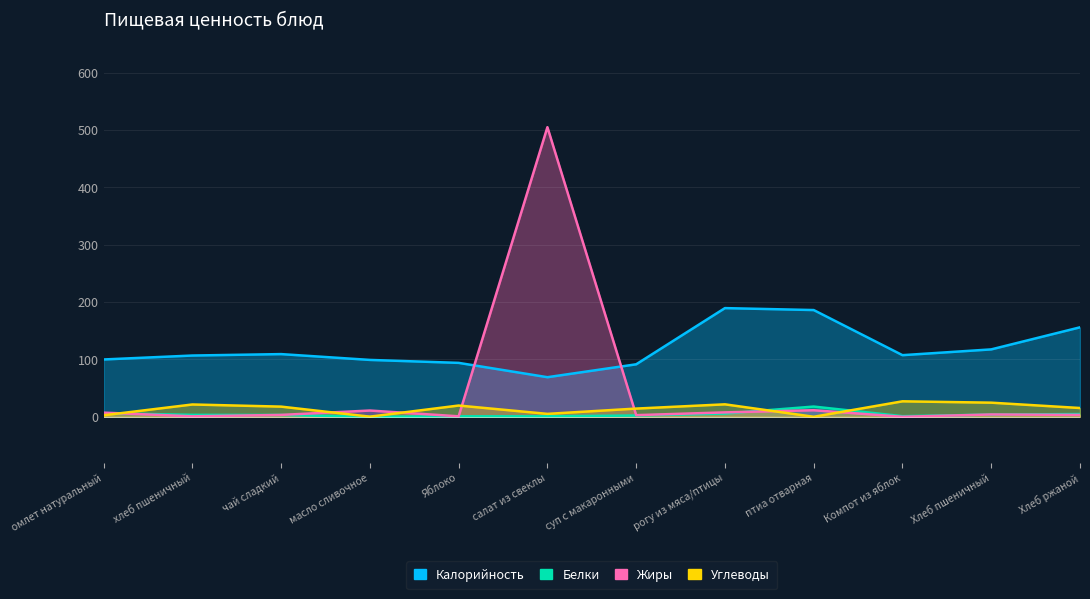

Which series has the largest range (max minus min)?

Жиры